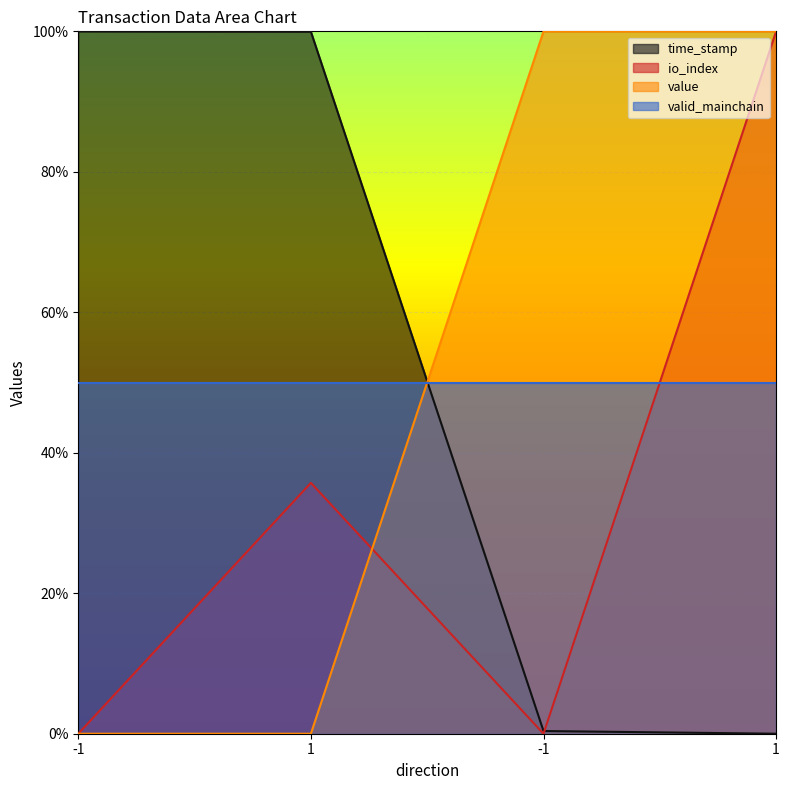

In io_index, how many points are lower than both neighbors (excluding endpoints)?

1